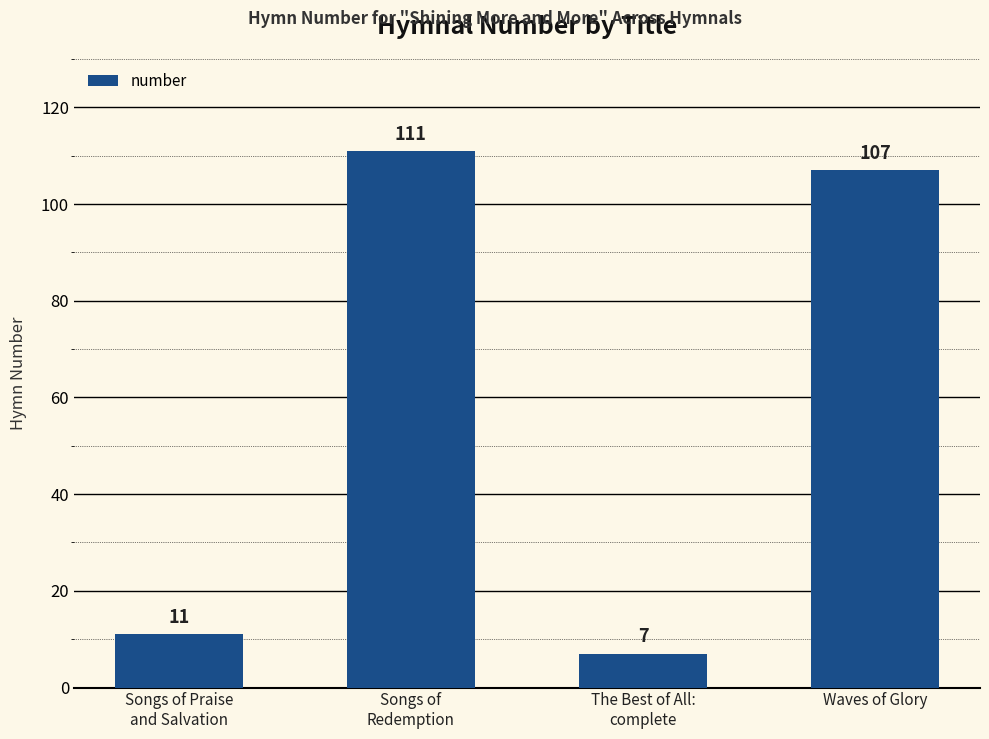

At which label does the data first exceed 107?

Songs of
Redemption